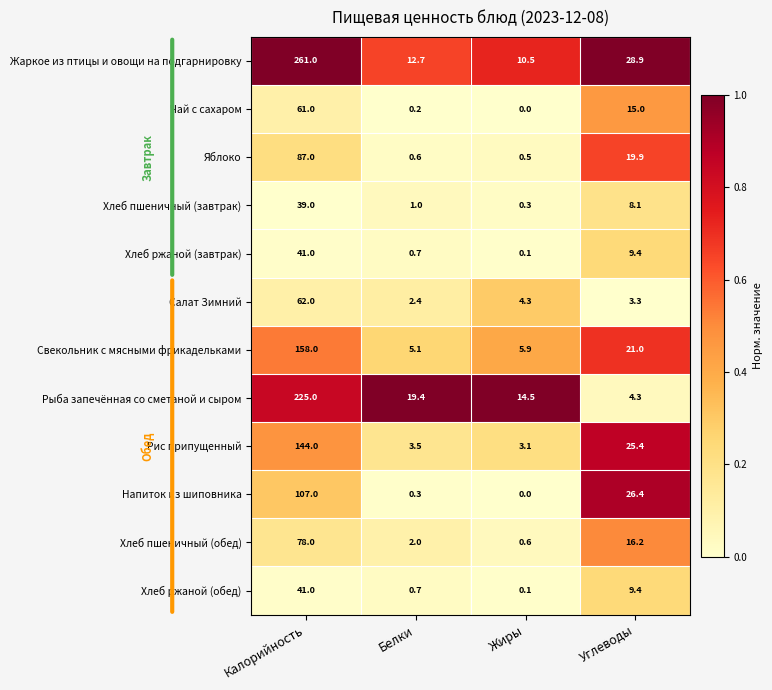

What is the spread (max minus min) of values at Жиры?

14.5